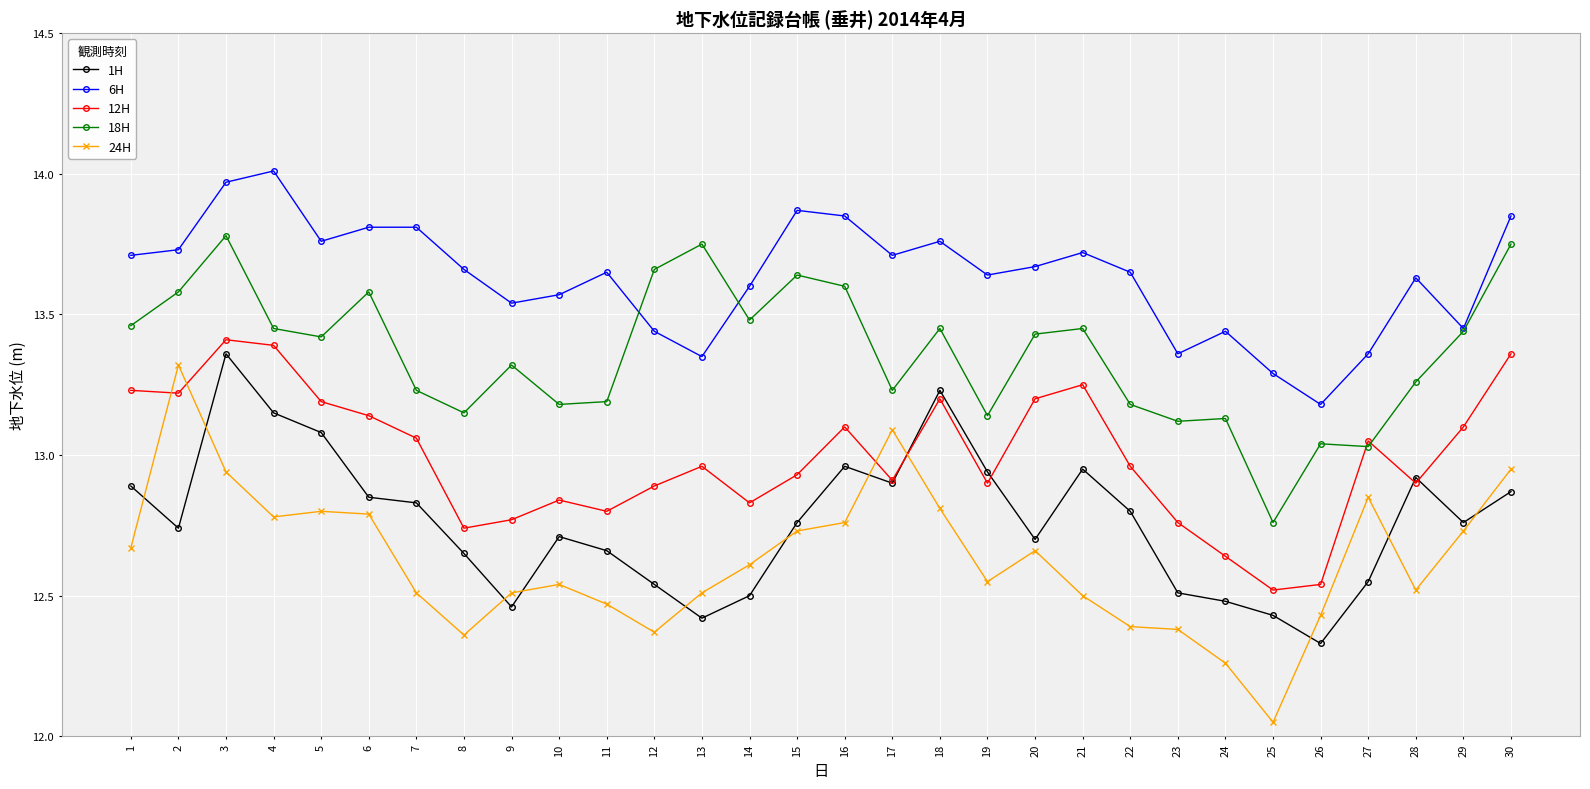

Which category has the highest value in the 6H series?

4